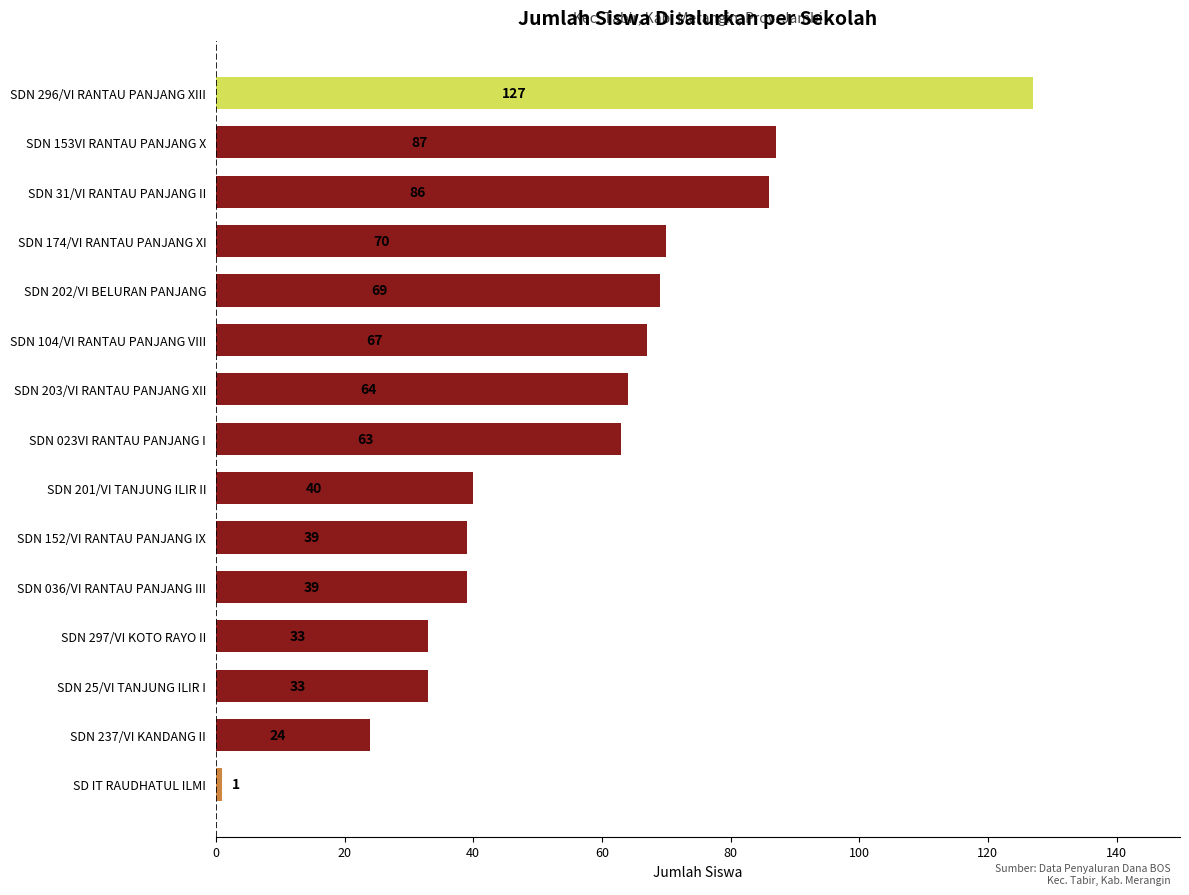

What is the difference between the maximum and minimum values?

126